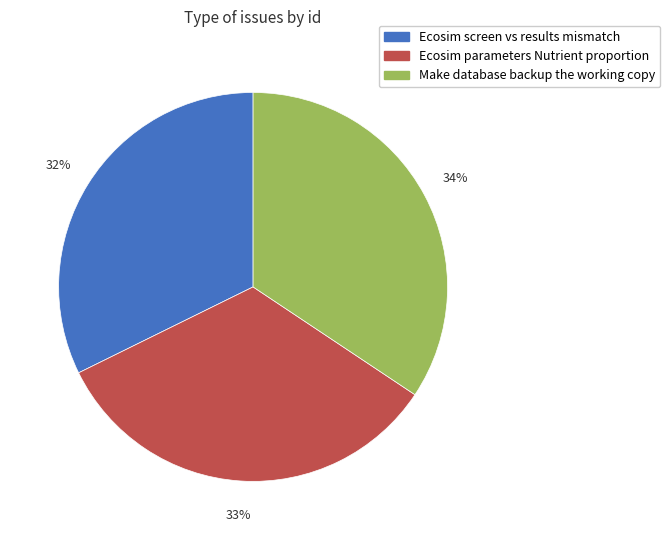

How many segments does this pie chart have?

3